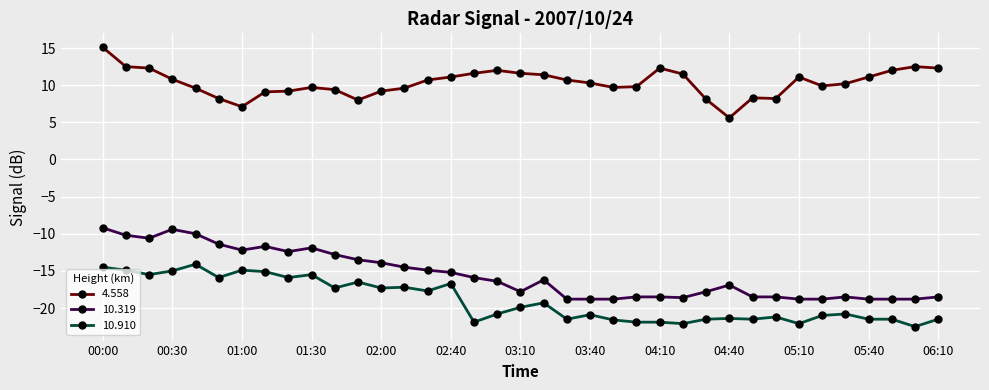

True or false: 10.319 and 4.558 intersect in this chart.

False